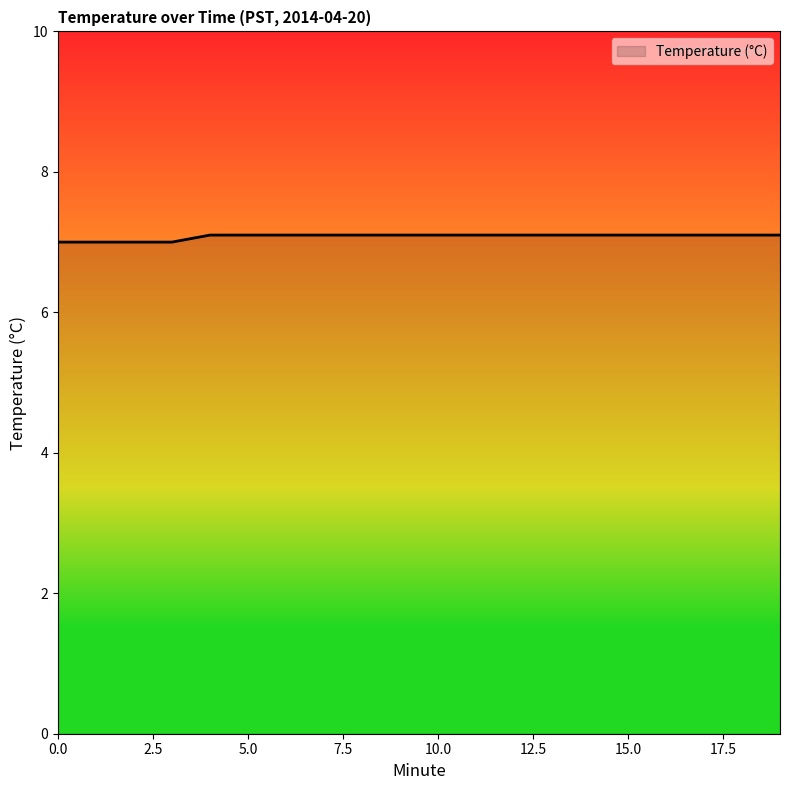

What is the smallest value displayed?

7.0